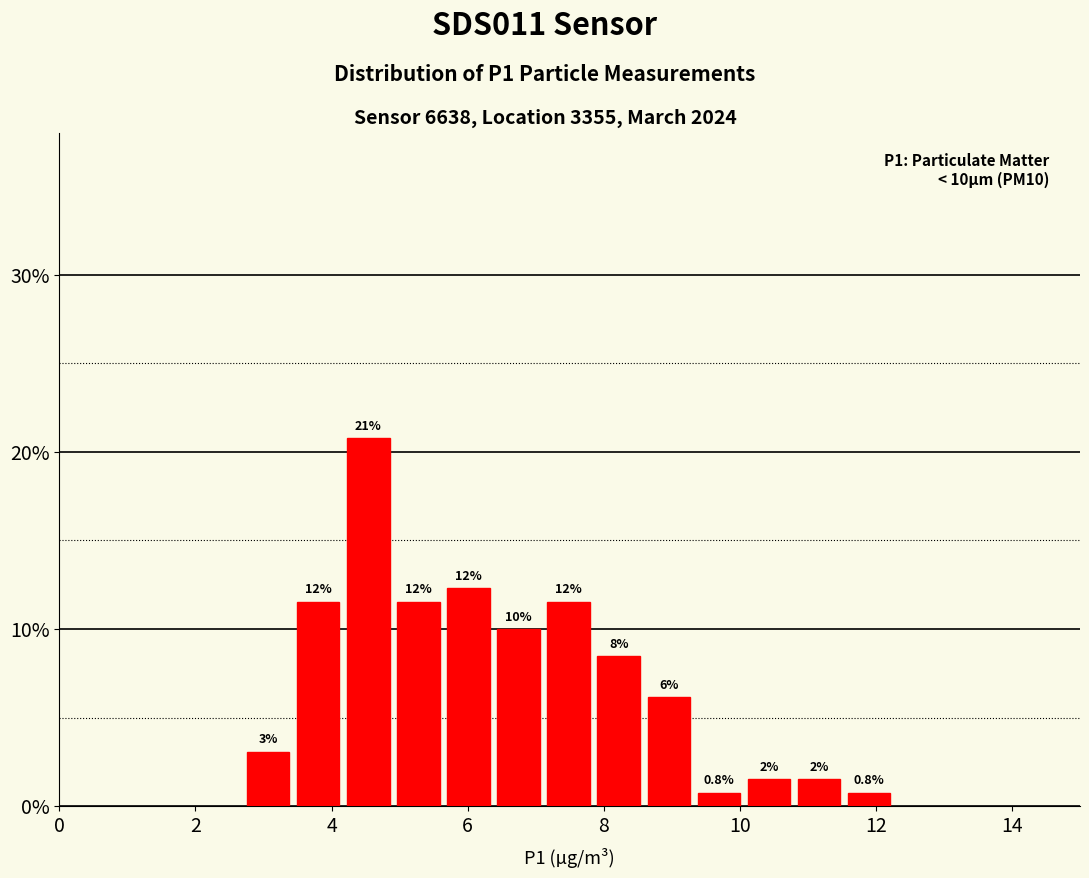

Read against the x-axis, roughly where is the centre of the tallest bar?

4.6